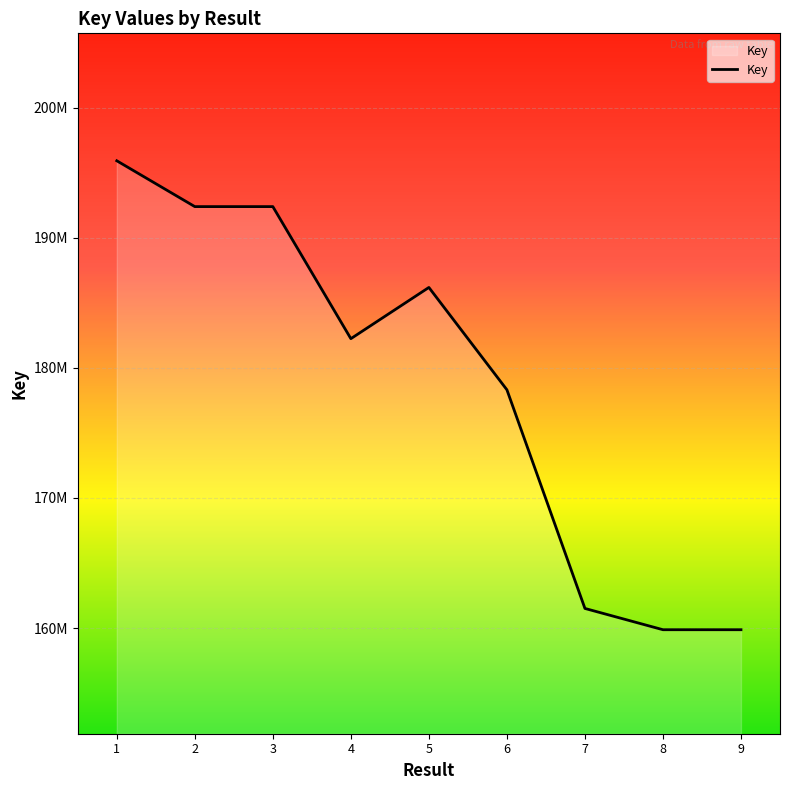

What is the average value?

178740437